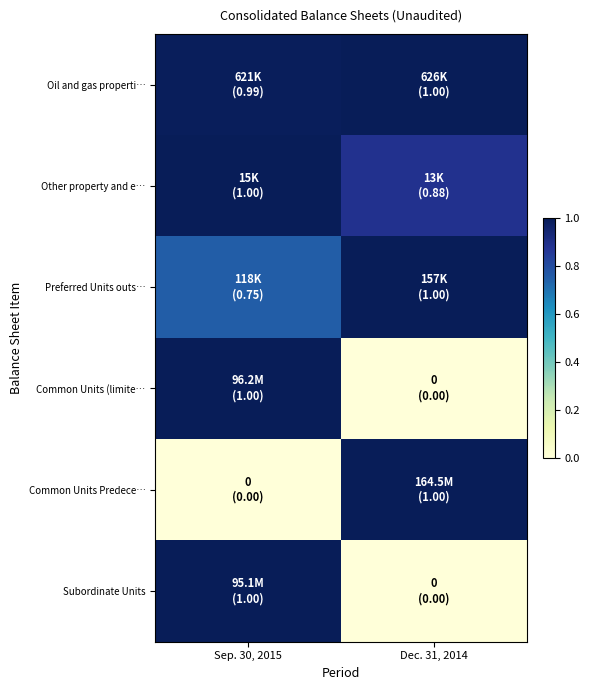

Reading right to left, list all the values displayed in this chart.

Oil and gas properti…: Dec. 31, 2014=1.0	Sep. 30, 2015=1.0
Other property and e…: Dec. 31, 2014=0.9	Sep. 30, 2015=1.0
Preferred Units outs…: Dec. 31, 2014=1.0	Sep. 30, 2015=0.8
Common Units (limite…: Dec. 31, 2014=0.0	Sep. 30, 2015=1.0
Common Units Predece…: Dec. 31, 2014=1.0	Sep. 30, 2015=0.0
Subordinate Units: Dec. 31, 2014=0.0	Sep. 30, 2015=1.0